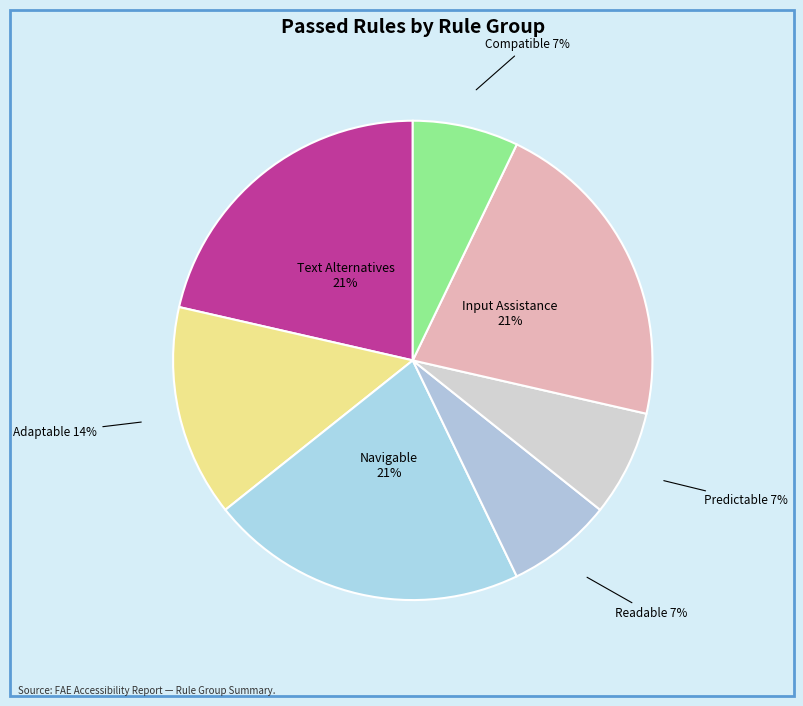

To the nearest percent, what is the difference between the Compatible and Adaptable slice percentages?

7%